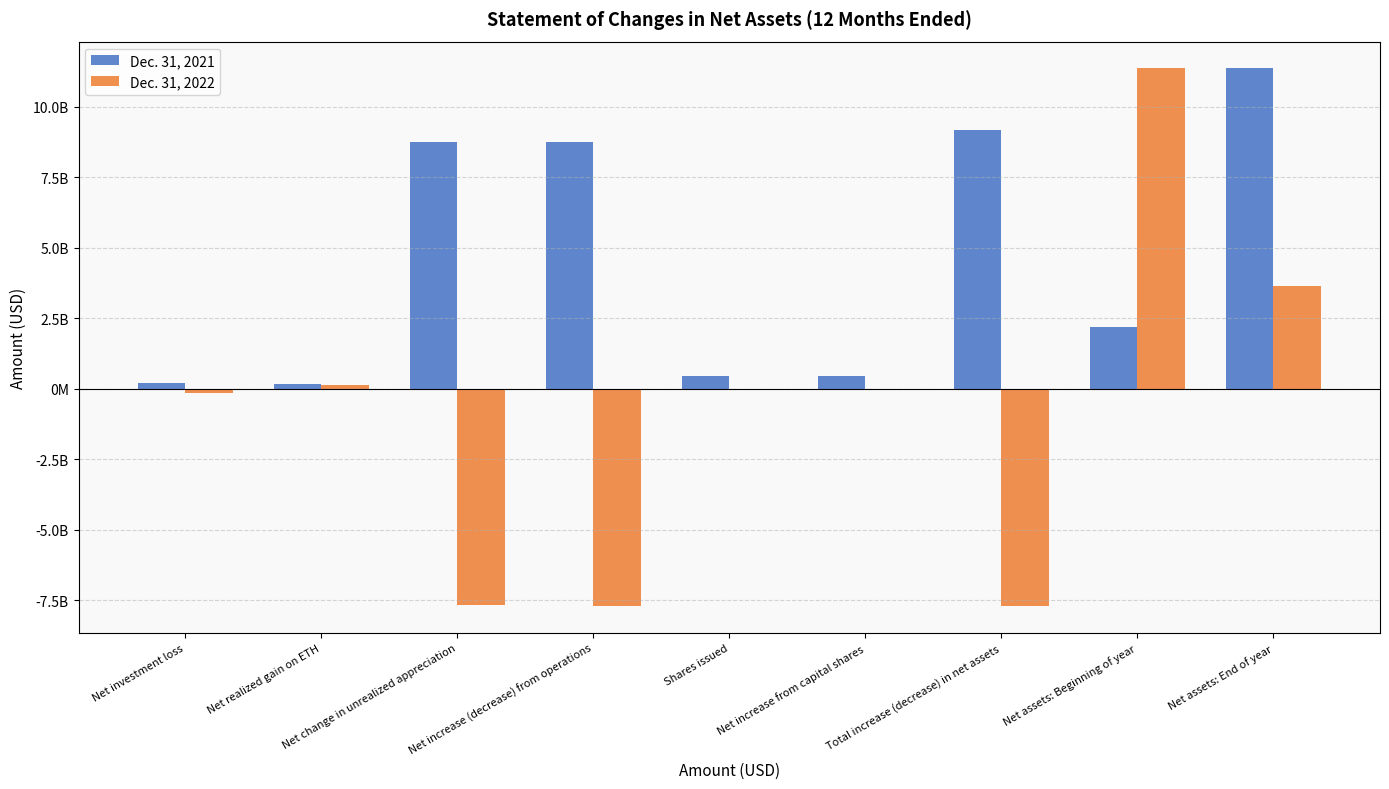

Which series has the largest range (max minus min)?

Dec. 31, 2022